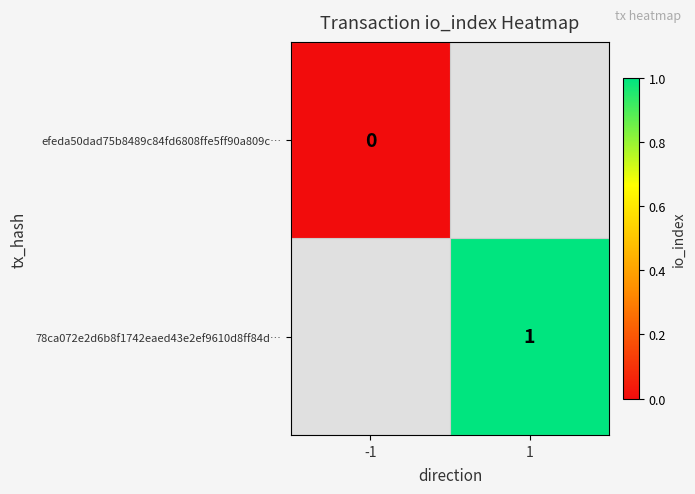

Is the value of efeda50dad75b8489c84fd6808ffe5ff90a809c… at -1 greater than the value of 78ca072e2d6b8f1742eaed43e2ef9610d8ff84d… at 1?

No